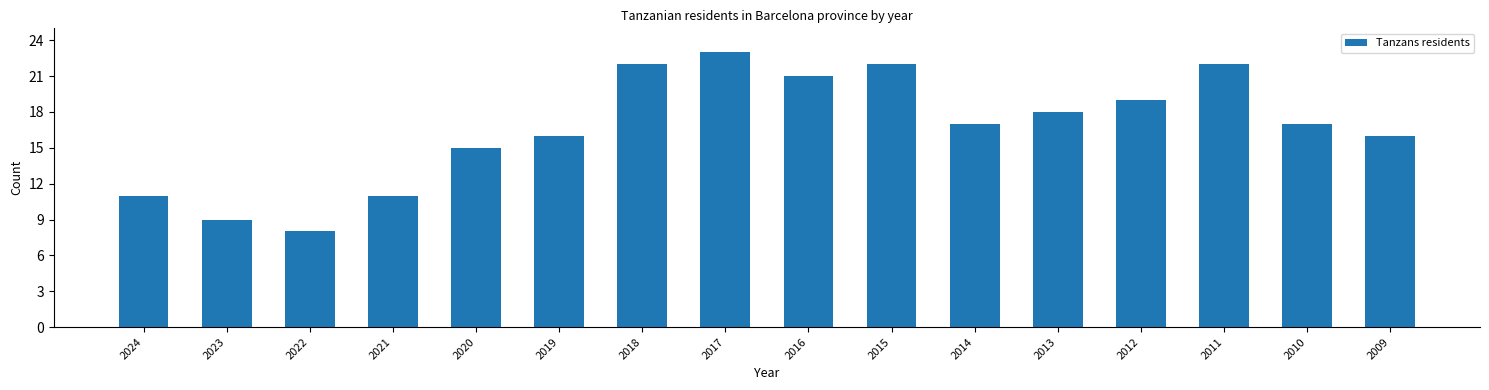

Reading left to right, transcribe all the data shown in this chart.

11	9	8	11	15	16	22	23	21	22	17	18	19	22	17	16